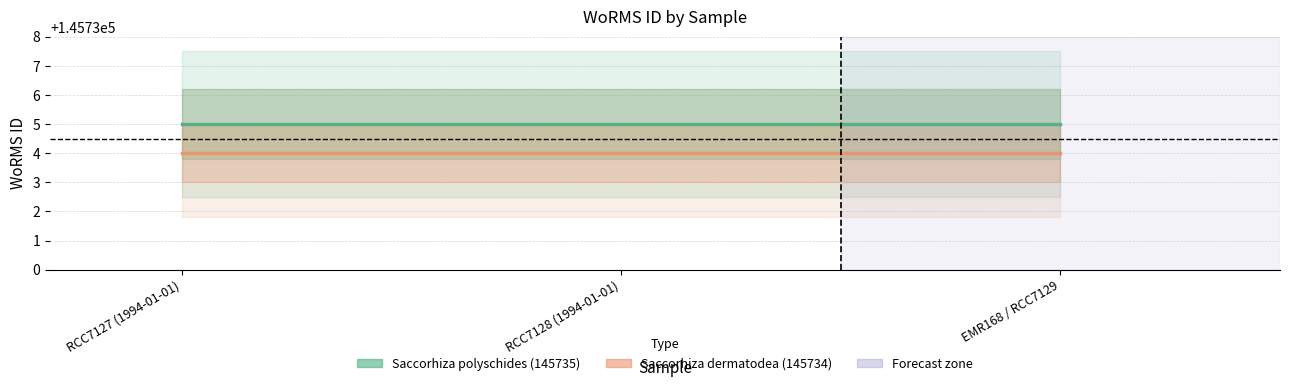

What is the difference between the highest and lowest values at EMR168 / RCC7129?

1